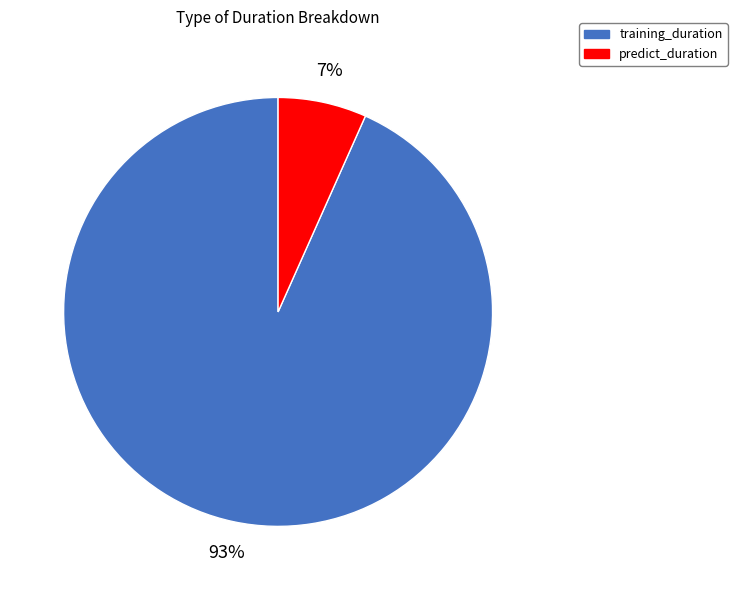

To the nearest percent, what is the combined percentage of predict_duration and training_duration?

100%